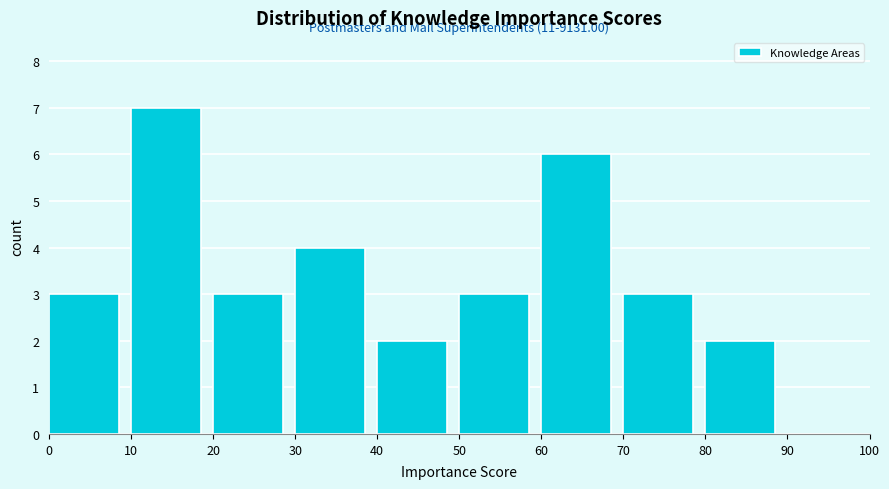

Which range on the x-axis has the tallest bar?

10 to 20